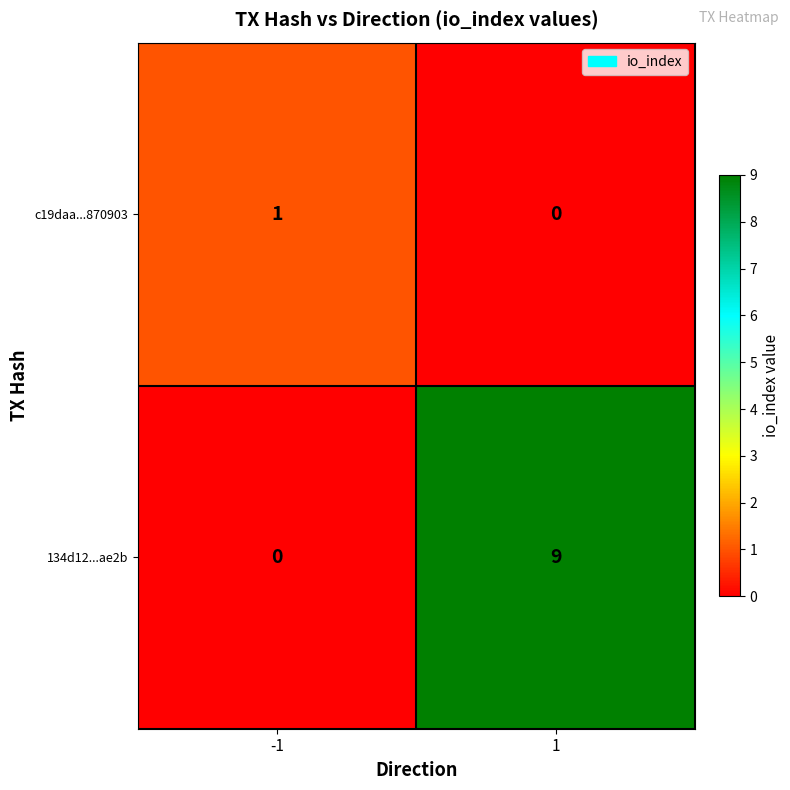

What is the greatest value displayed?

9